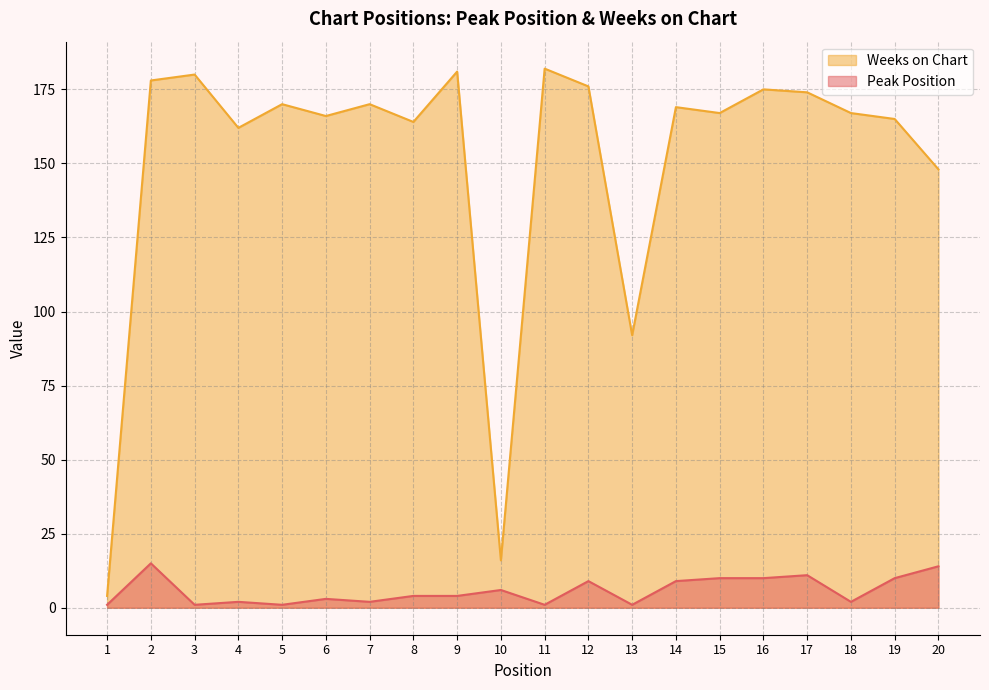

Rank the series at 17 from highest to lowest value.

Weeks on Chart, Peak Position